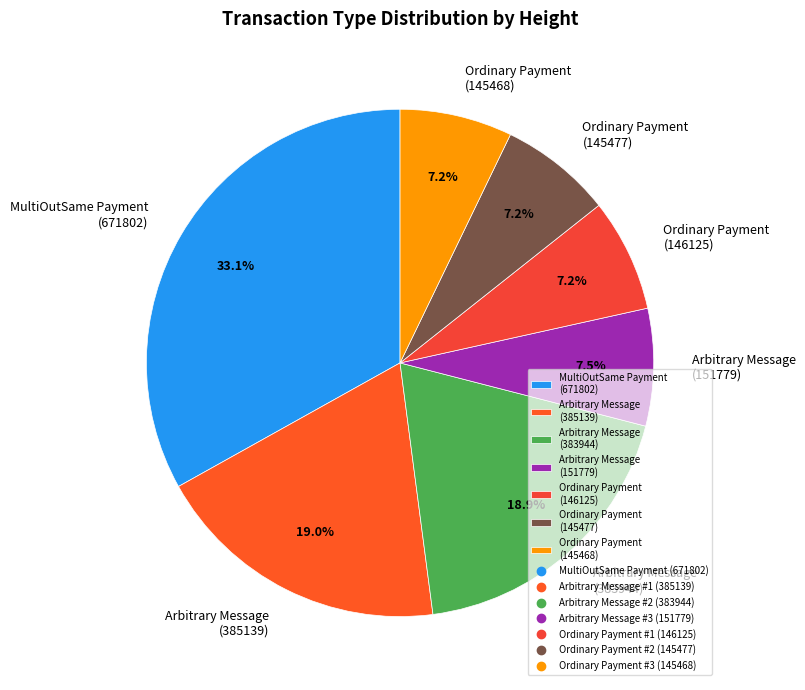

How much of the chart is everything except Ordinary Payment (146125)?

92.8%